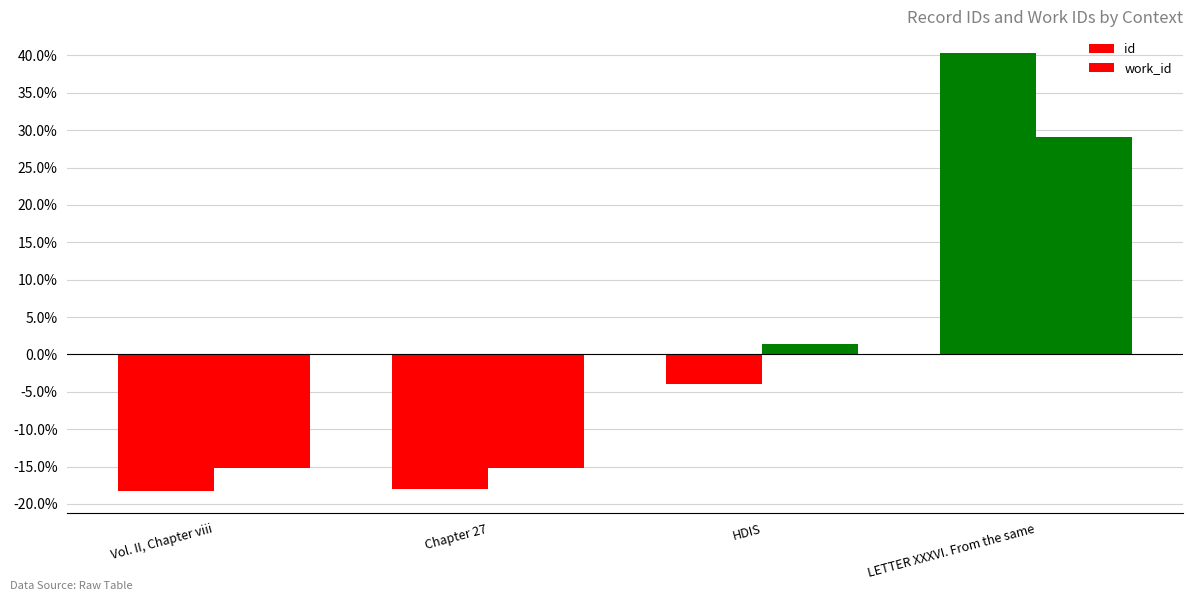

What is the label of the 1st bar from the left?

Vol. II, Chapter viii